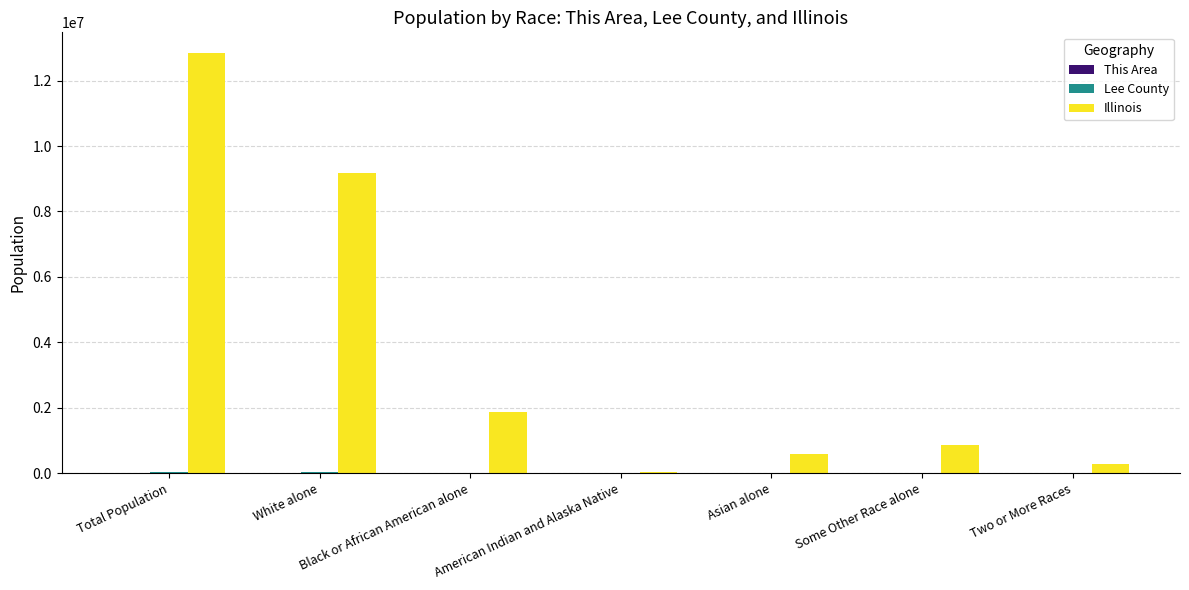

At which label does Illinois reach its peak?

Total Population